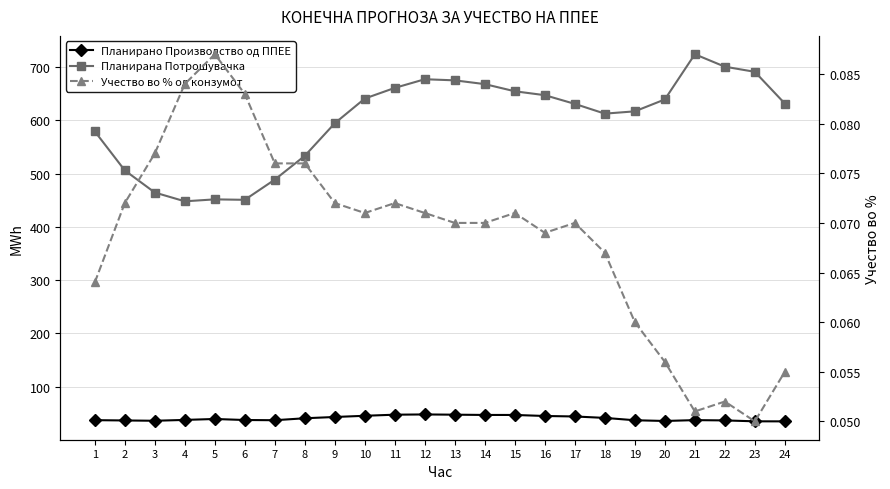

Where is the first local minimum for Планирано Производство од ППЕЕ?

3